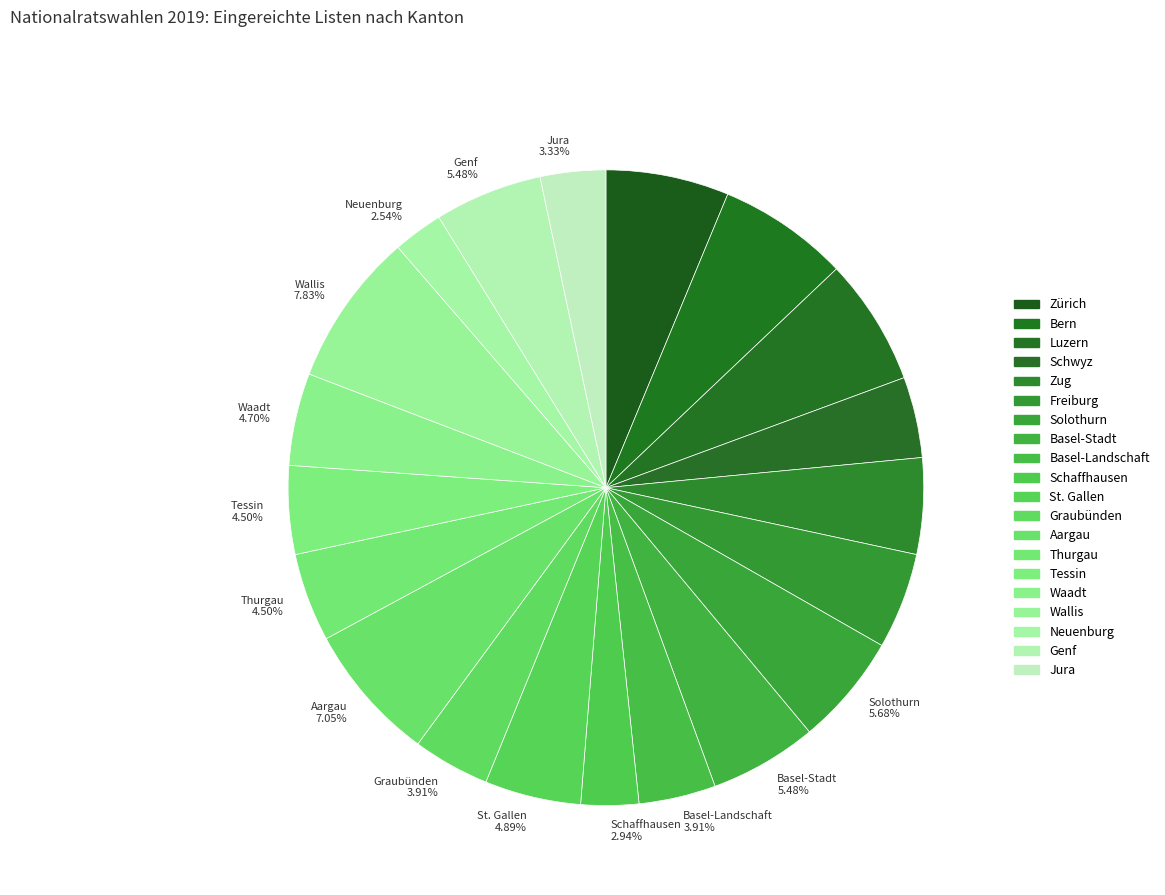

What is the ratio of the value at Genf 5.48% to the value at Schaffhausen 2.94%?

1.9